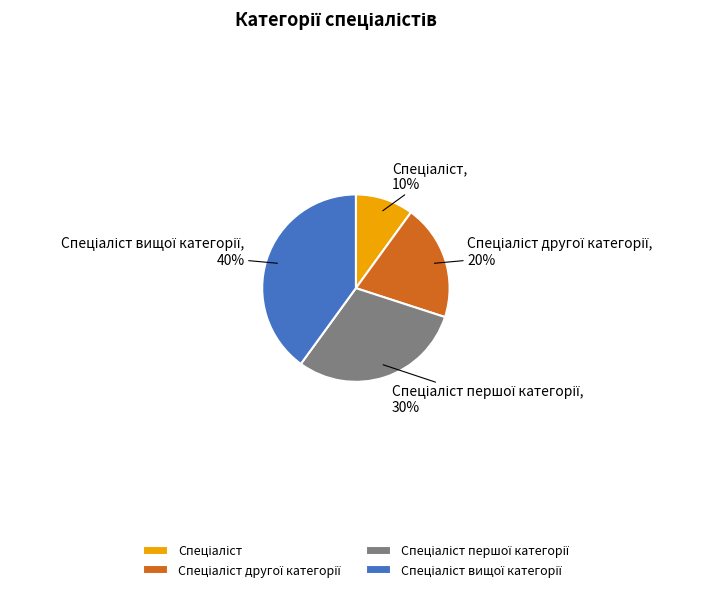

Count the number of slices in the pie.

4